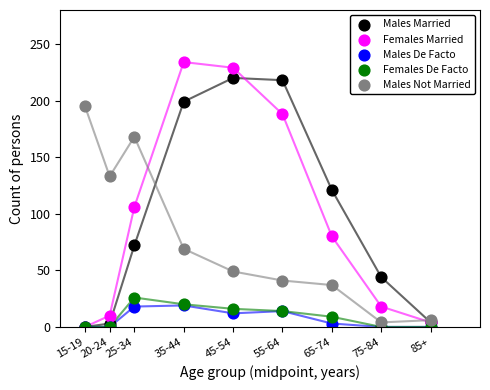

Across all series, what Y value is closest to 117?

121